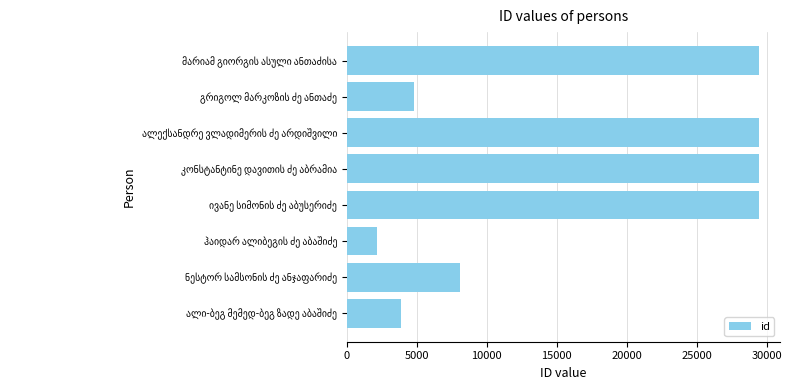

What is the minimum value shown in the chart?

2145